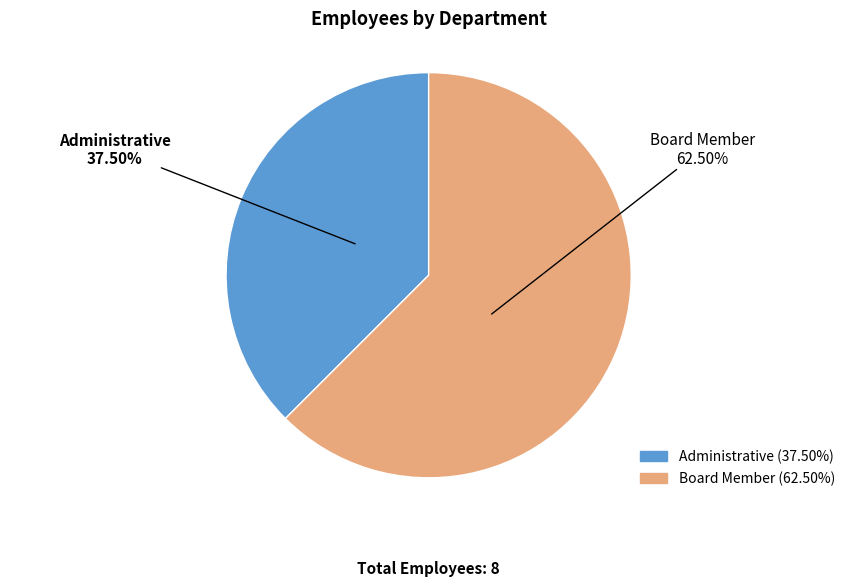

Count the number of slices in the pie.

2